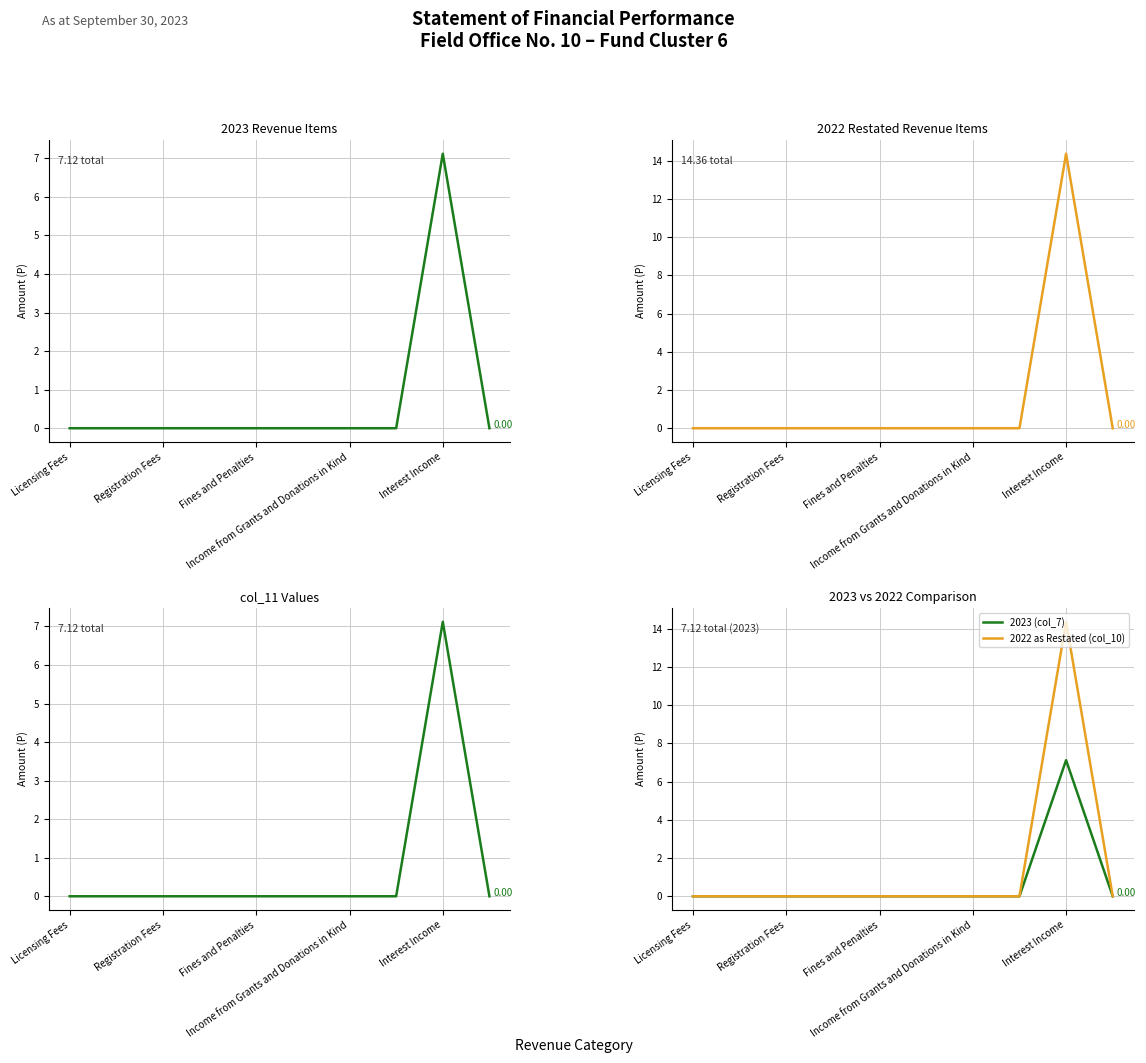

Between 7 and 8, which is larger?

8